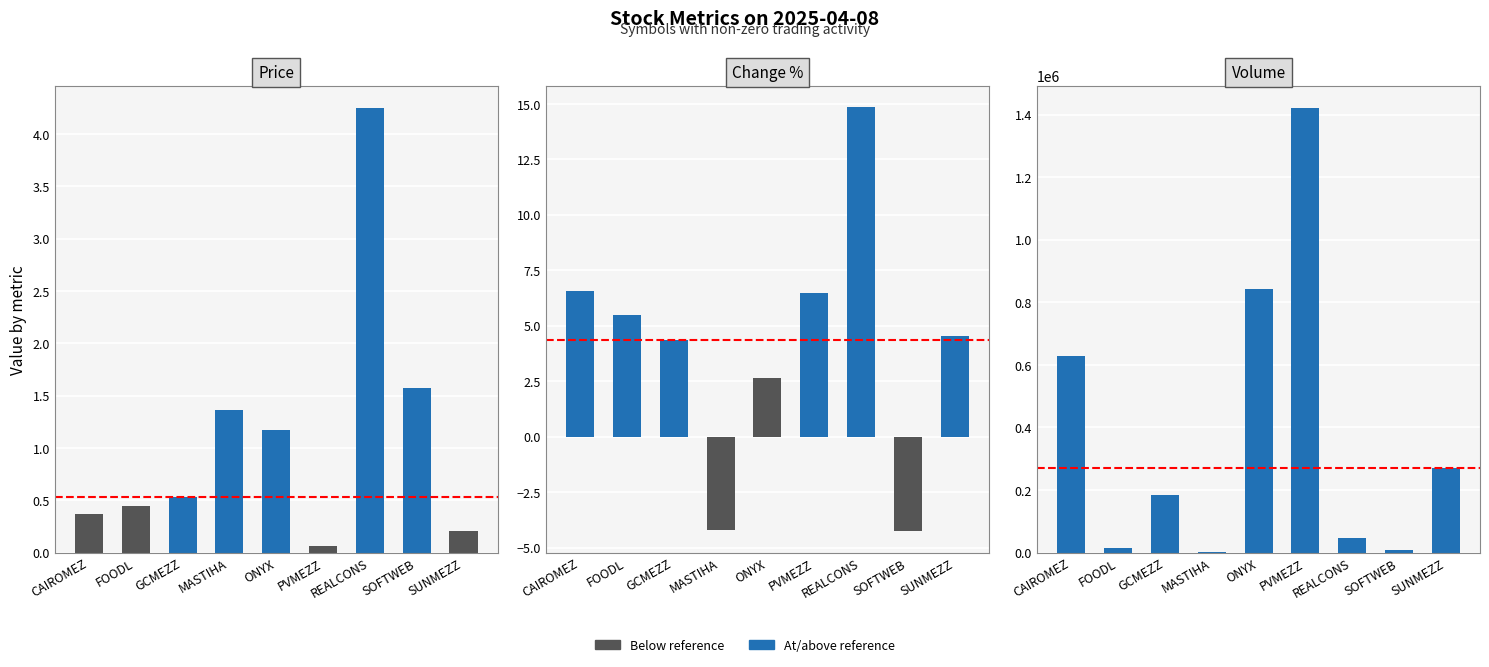

List the series in order of their peak value, lowest first.

Price, Change %, Volume